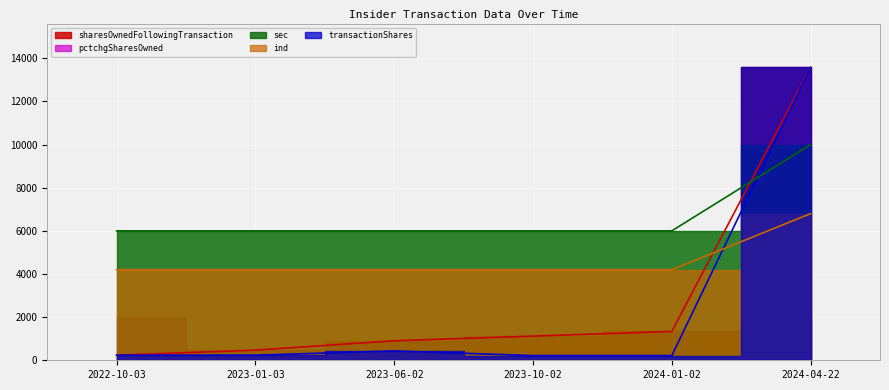

At how many categories does at least one series exceed 4960?

6